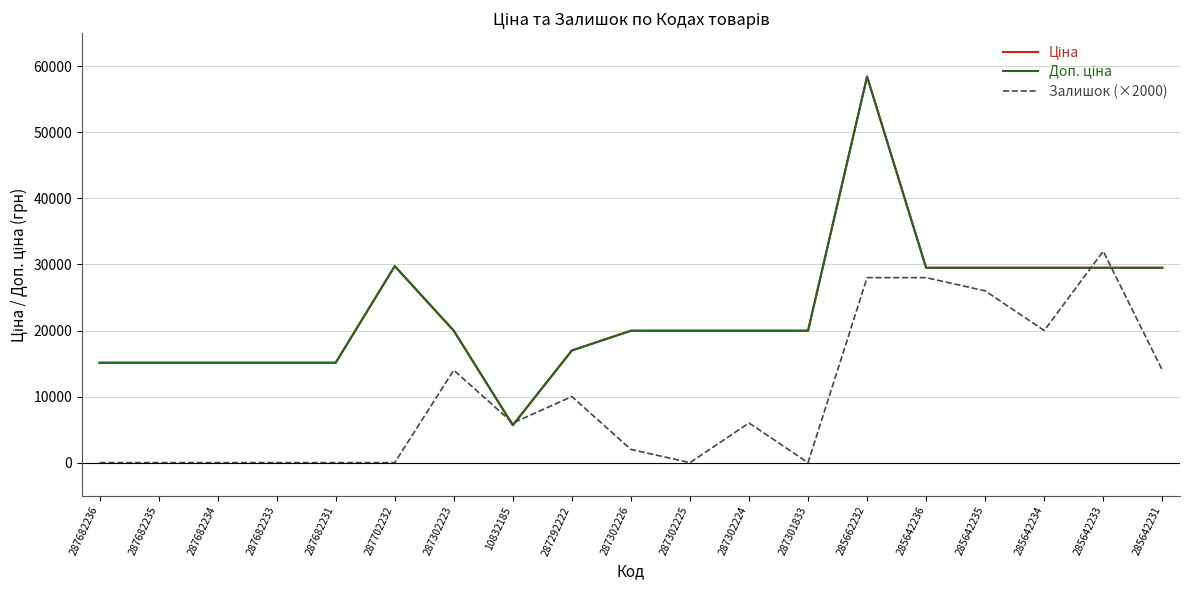

What is the label of the 16th point from the left?

285642235